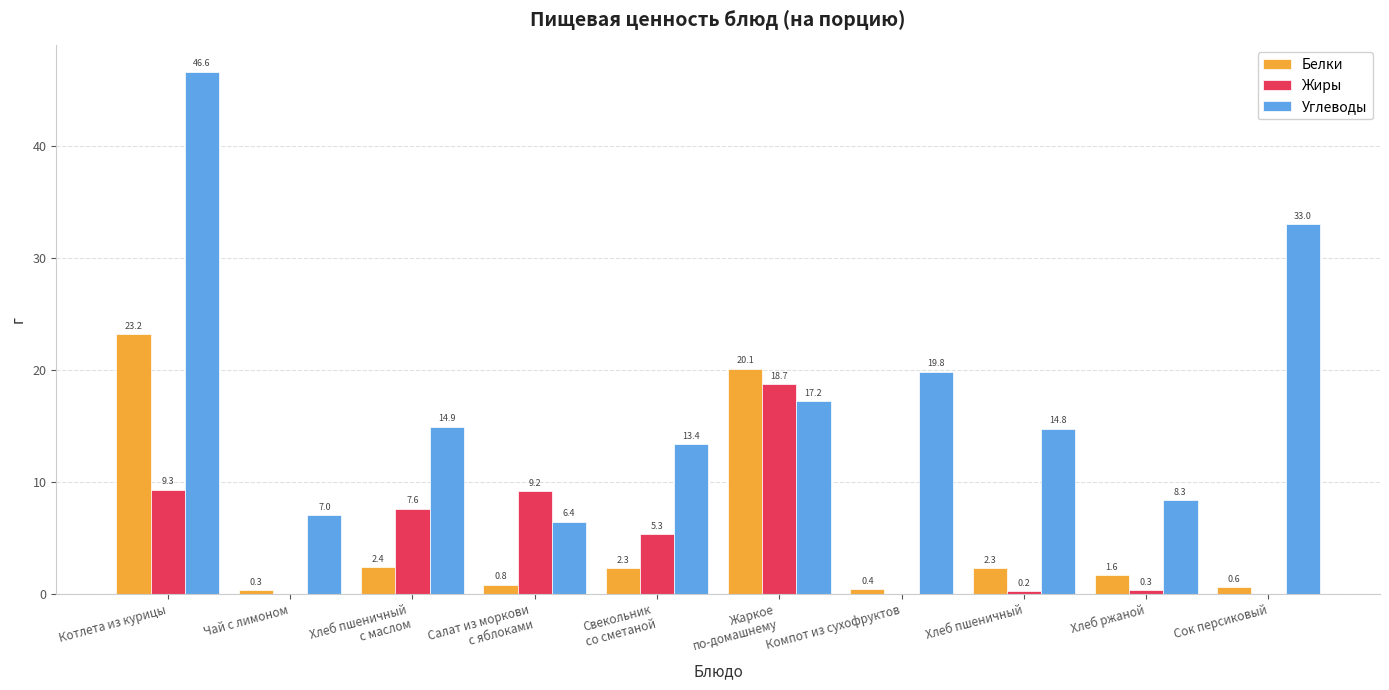

Which series has the largest range (max minus min)?

Углеводы